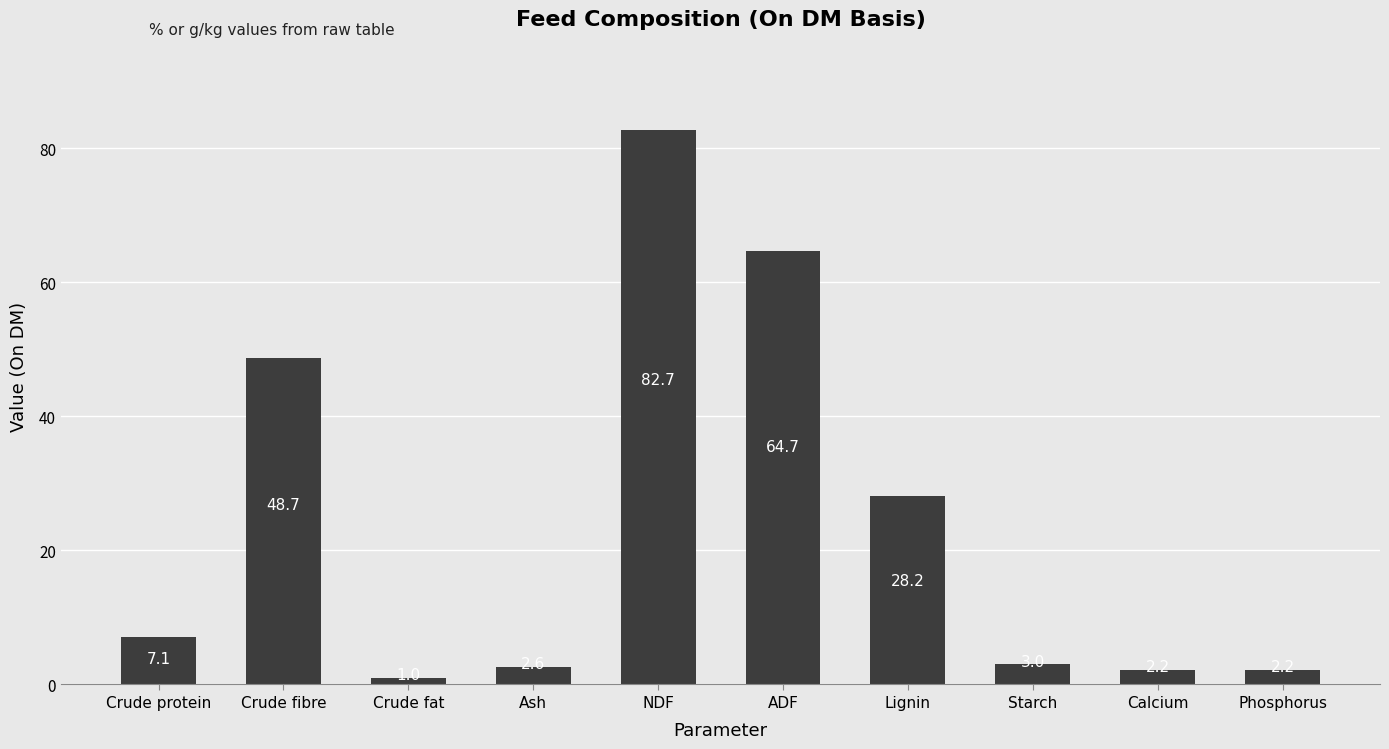

The chart shows a value of 1.0 at Crude fat. True or false?

True